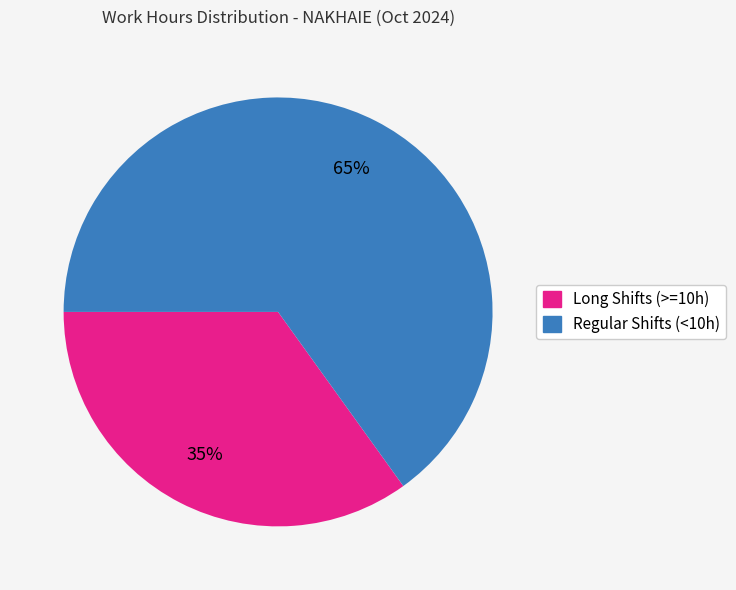

How many slices are in this pie chart?

2